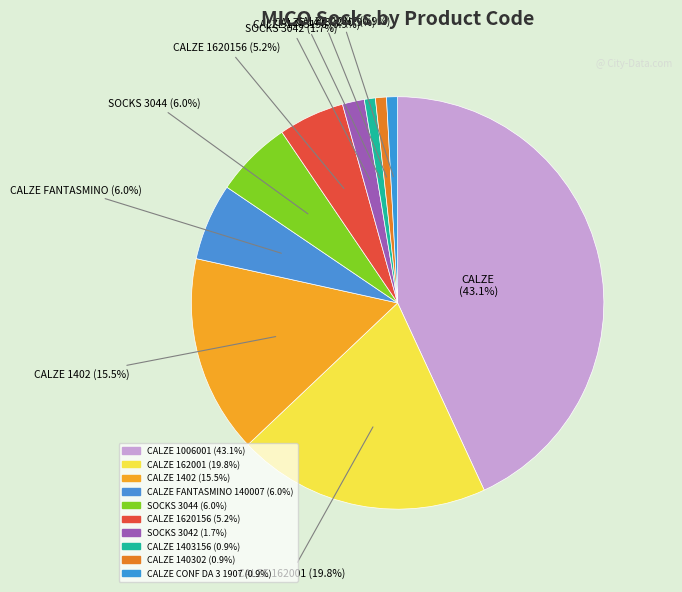

Combined, do CALZE FANTASMINO 140007 and SOCKS 3044 account for over 50%?

No